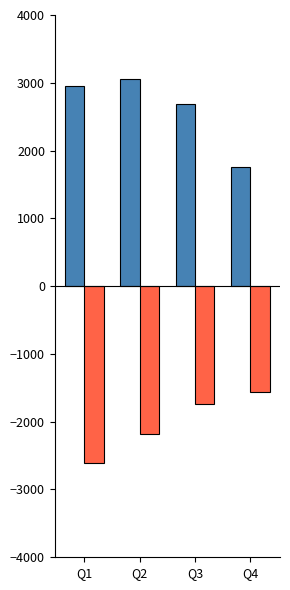

What is the total value across all series at Q1?

348.8